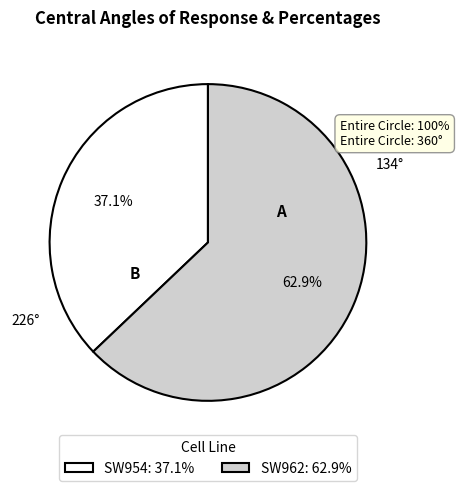

Do SW954: 37.1% and SW962: 62.9% together represent more than half of the pie?

Yes